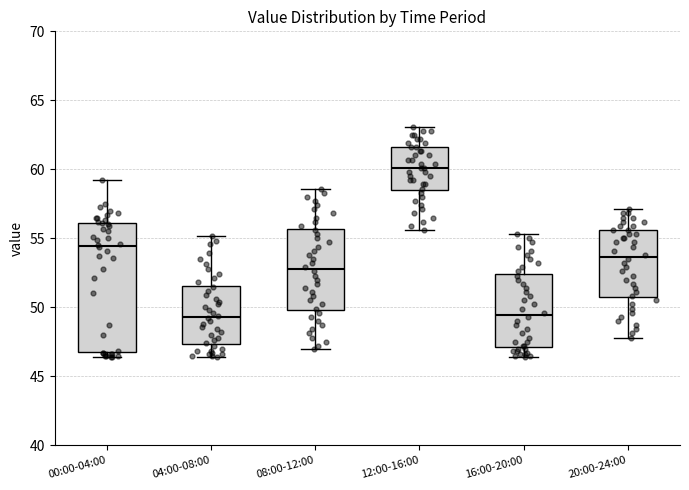

Reading left to right, read every box against the y-axis: the position of its median line, the range the box covers, and the ends of its whiskers. The values are not printed on the chart, so give them approximately, as read against the axis.

00:00-04:00: median 54.5, box 47.0 to 56.0, whiskers 46.5 to 59.0
04:00-08:00: median 49.5, box 47.5 to 51.5, whiskers 46.5 to 55.0
08:00-12:00: median 53.0, box 50.0 to 55.5, whiskers 47.0 to 58.5
12:00-16:00: median 60.0, box 58.5 to 61.5, whiskers 55.5 to 63.0
16:00-20:00: median 49.5, box 47.0 to 52.5, whiskers 46.5 to 55.5
20:00-24:00: median 53.5, box 50.5 to 55.5, whiskers 48.0 to 57.0